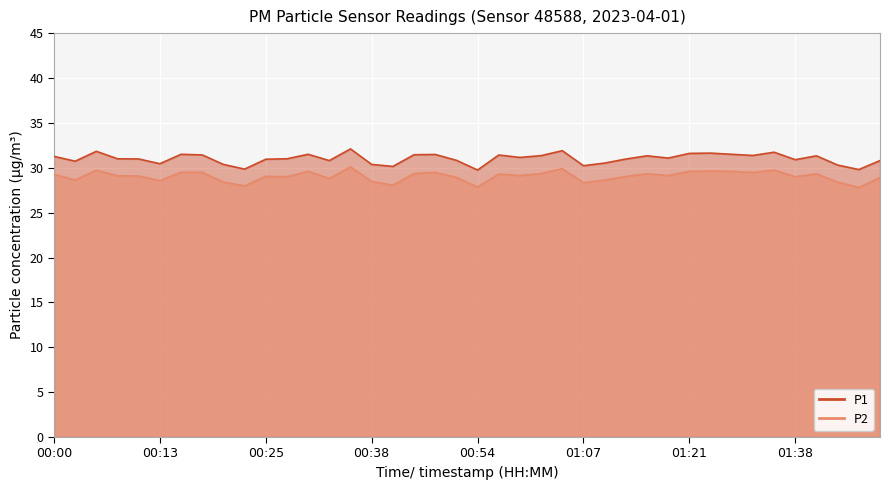

Where is the first local maximum for P1?

00:05